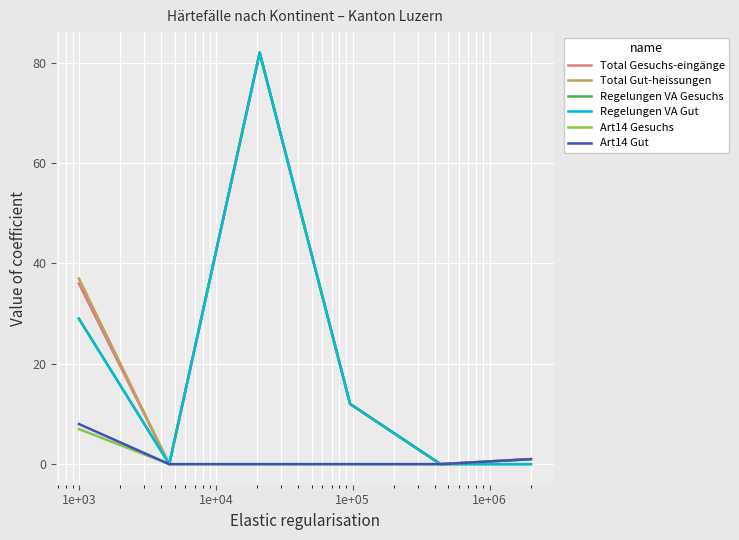

Does the chart display data point markers on the line(s)?

No